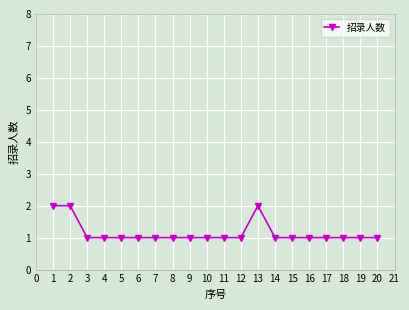

What is the difference between the maximum and minimum values?

1